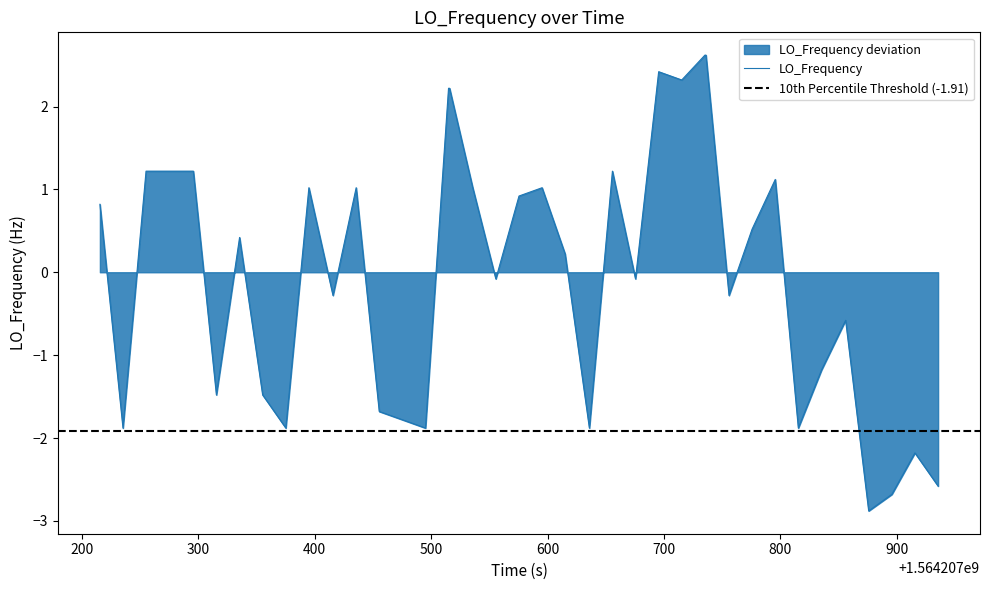

How many interior local valleys (lower than both neighbors) does the data have?

12